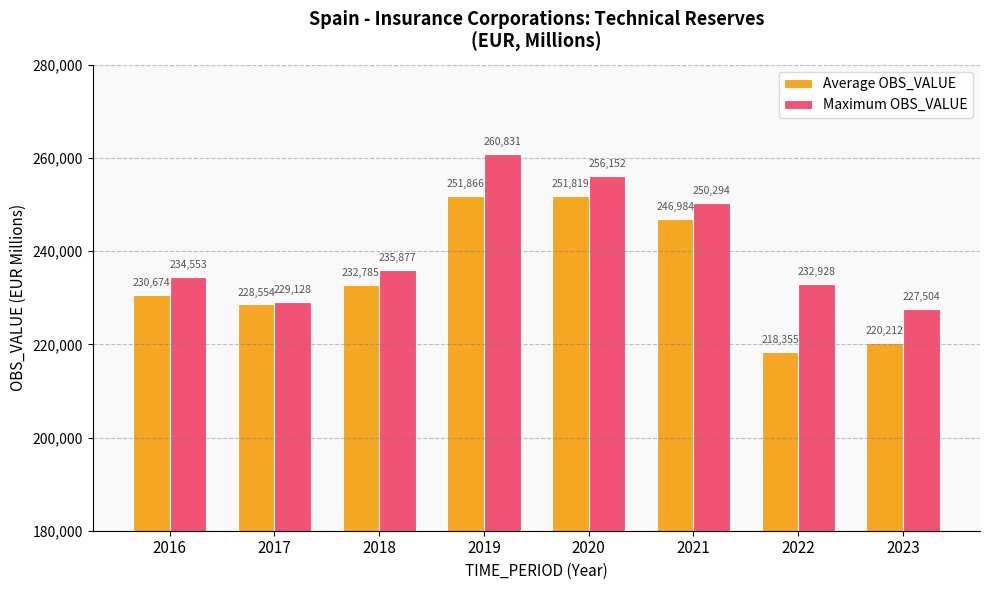

What is the smallest value displayed?

218355.5